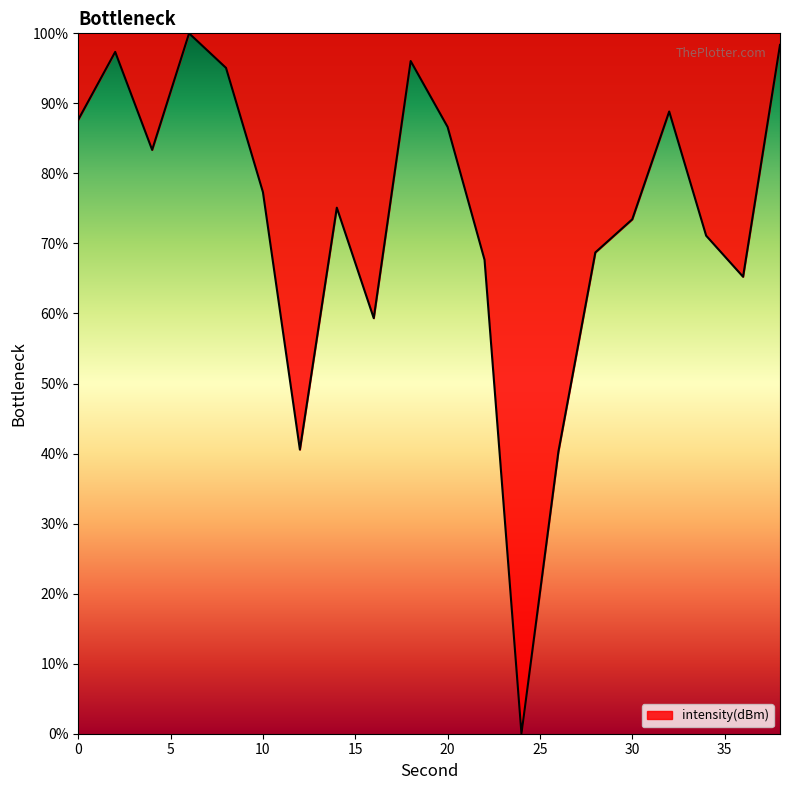

What is the sum of all values?

1472.1